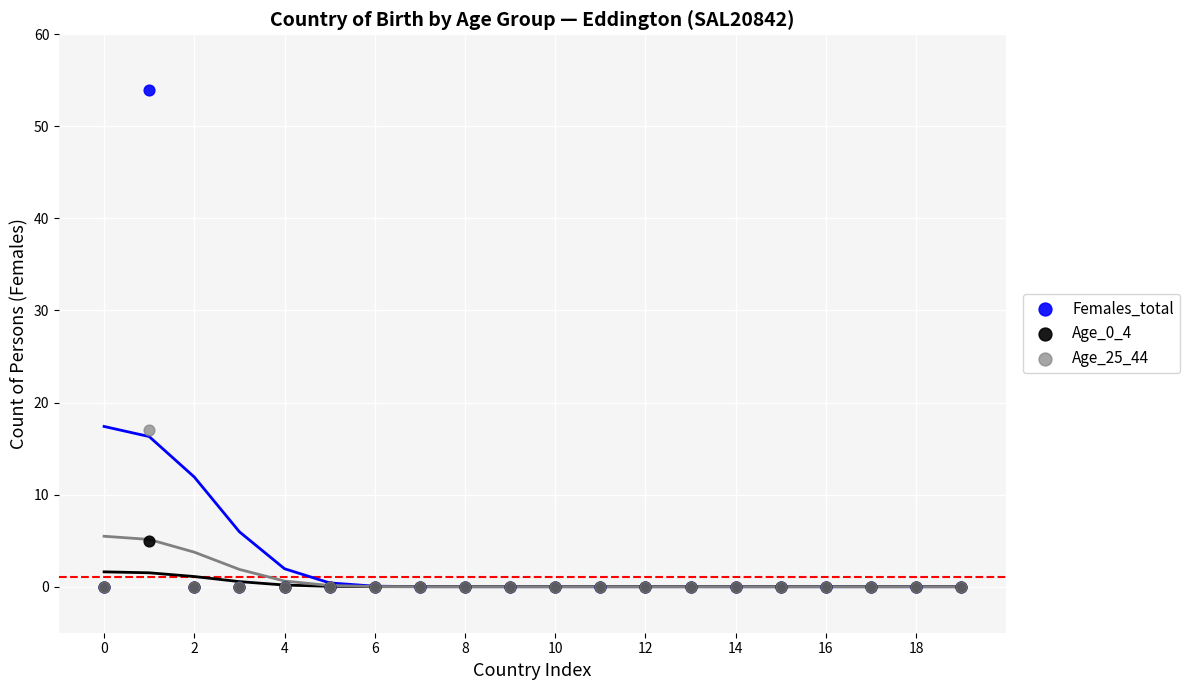

What are all the series names shown in the legend?

Females_total, Age_0_4, Age_25_44